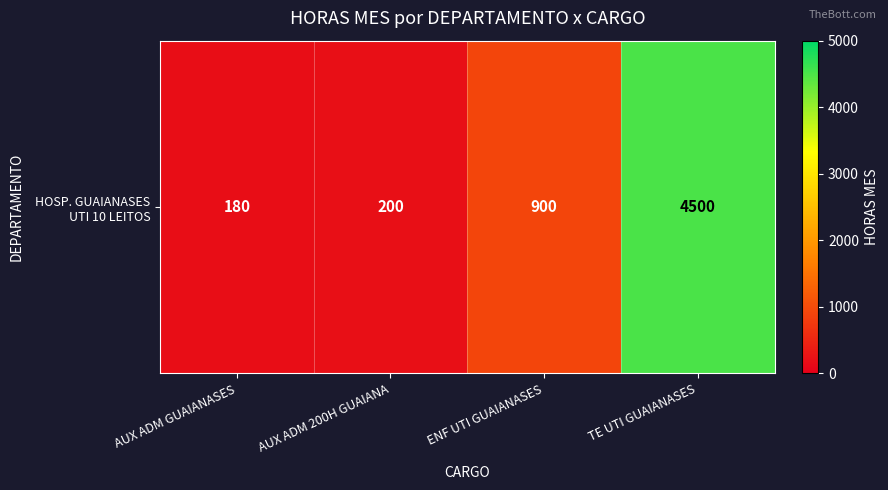

Reading left to right, extract all data points from this chart.

AUX ADM GUAIANASES=180	AUX ADM 200H GUAIANA=200	ENF UTI GUAIANASES=900	TE UTI GUAIANASES=4500